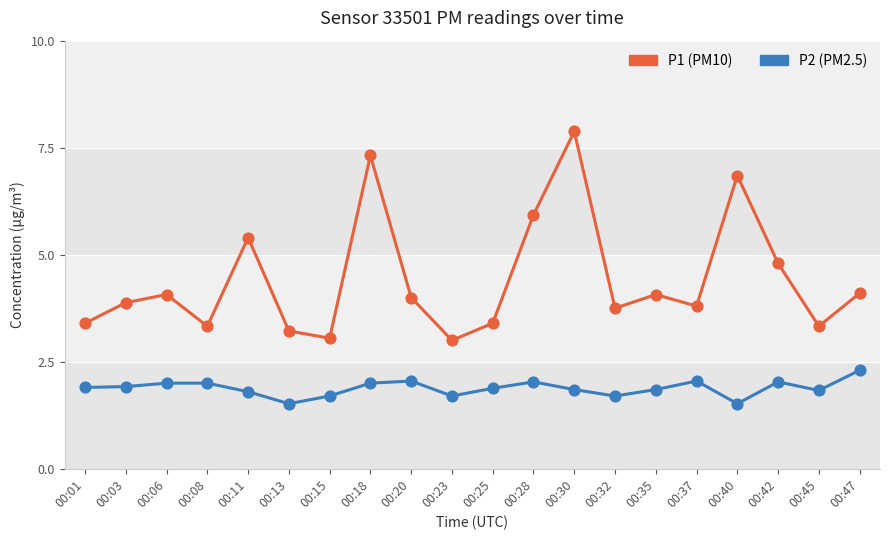

What is the total value across all series at 00:35?

5.9